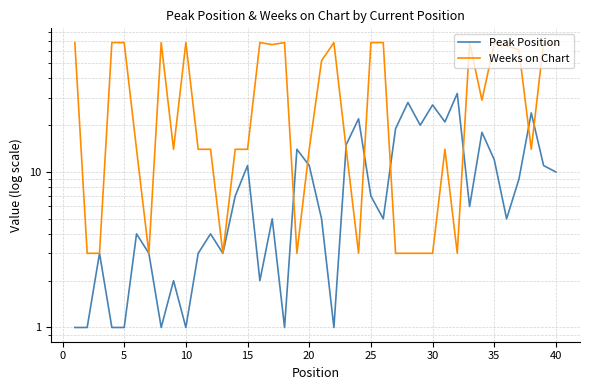

What is the difference between the maximum and minimum values in the Peak Position series?

31